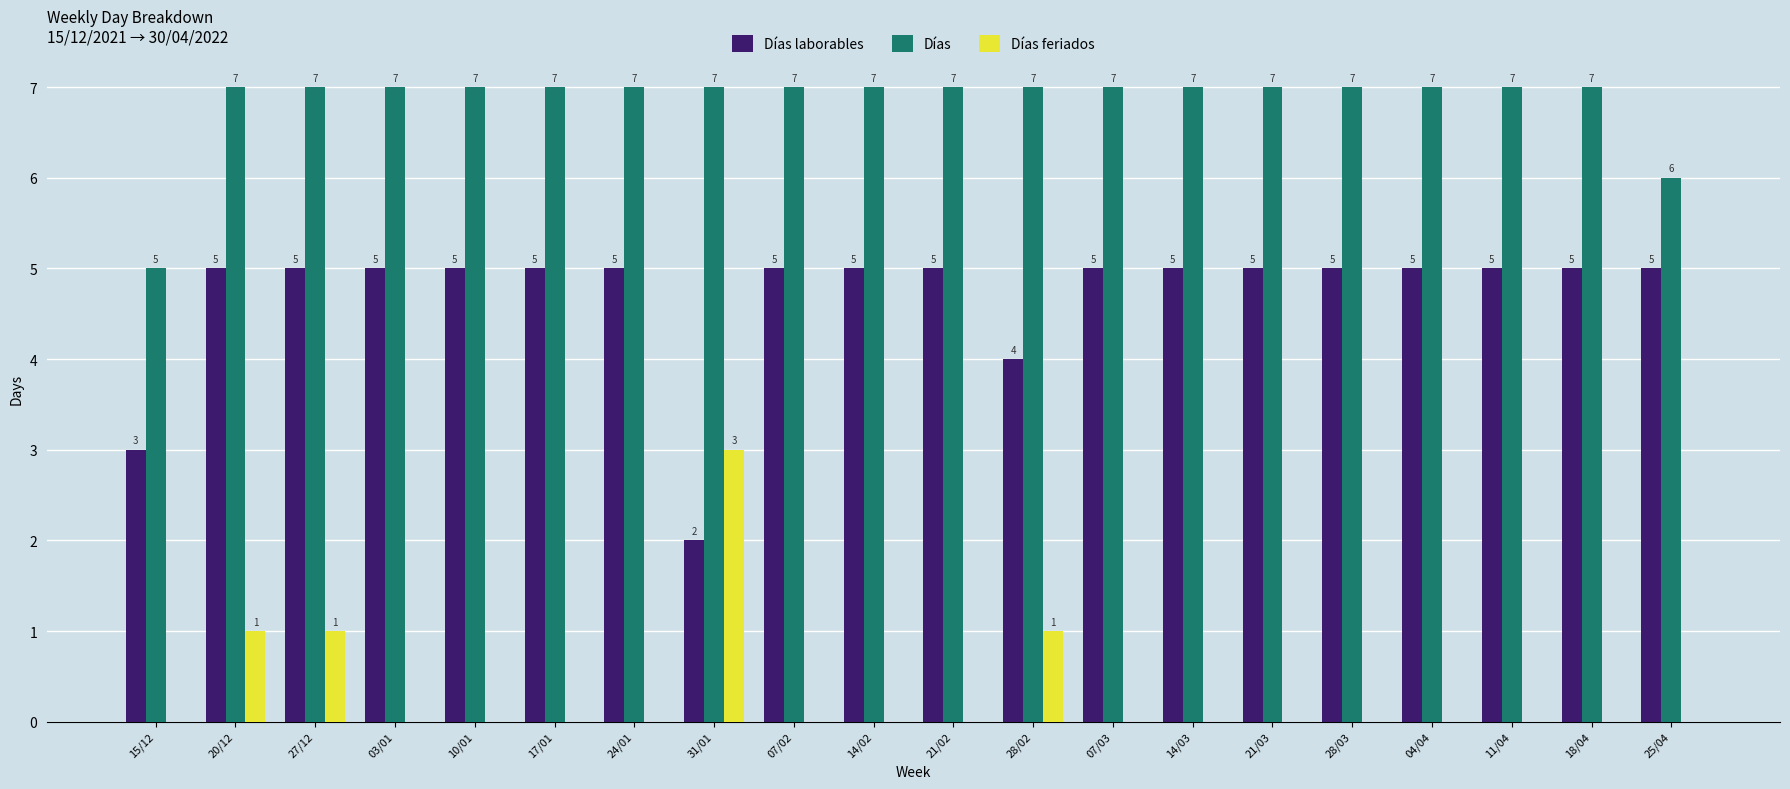

Does the chart contain stacked bars?

No